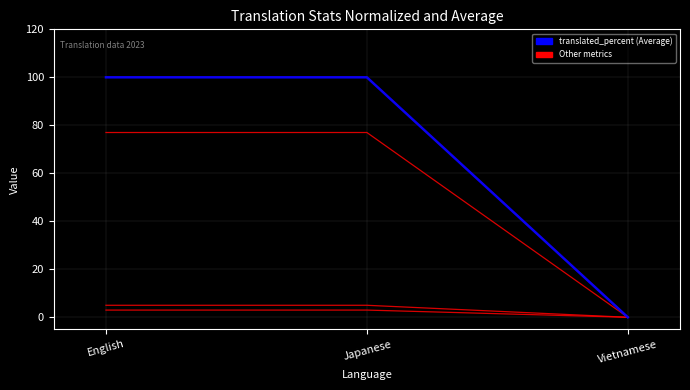

Does the chart have visible grid lines?

Yes